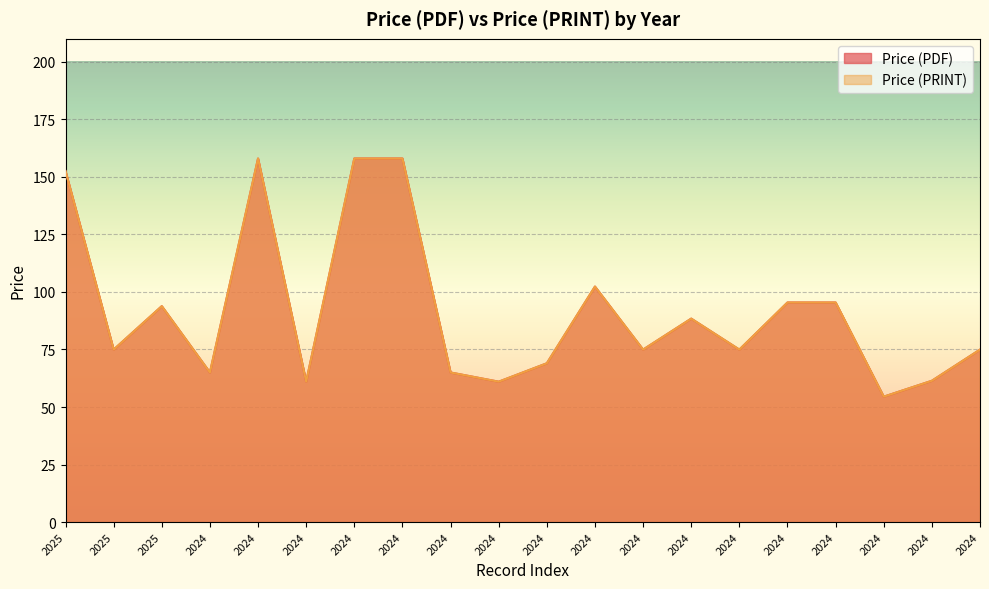

What is the average value of the Price (PDF) series?

91.9